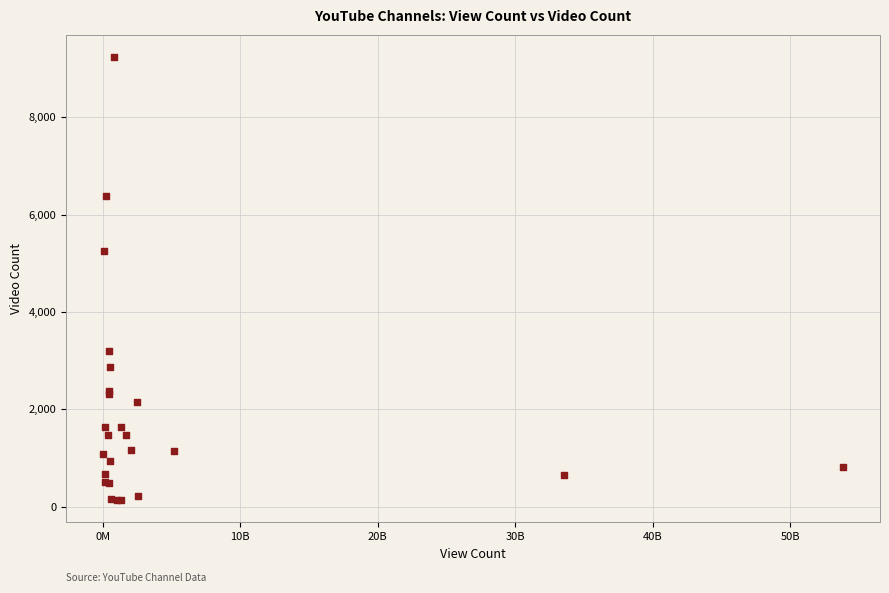

What Y value in the scatter plot is closest to 4684?

5253